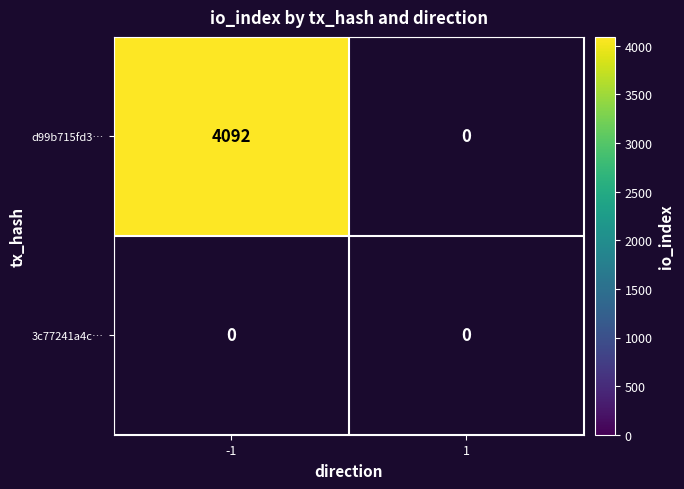

At -1, list the series in order from smallest to largest.

3c77241a4c…, d99b715fd3…